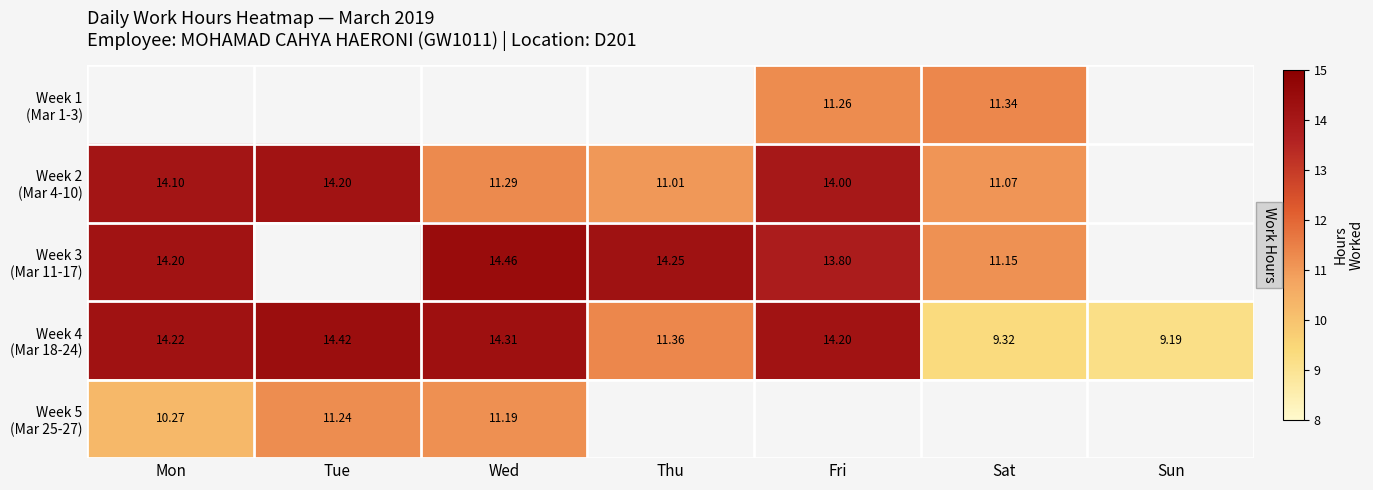

What is the average value of the Week 4 (Mar 18-24) series?

12.4